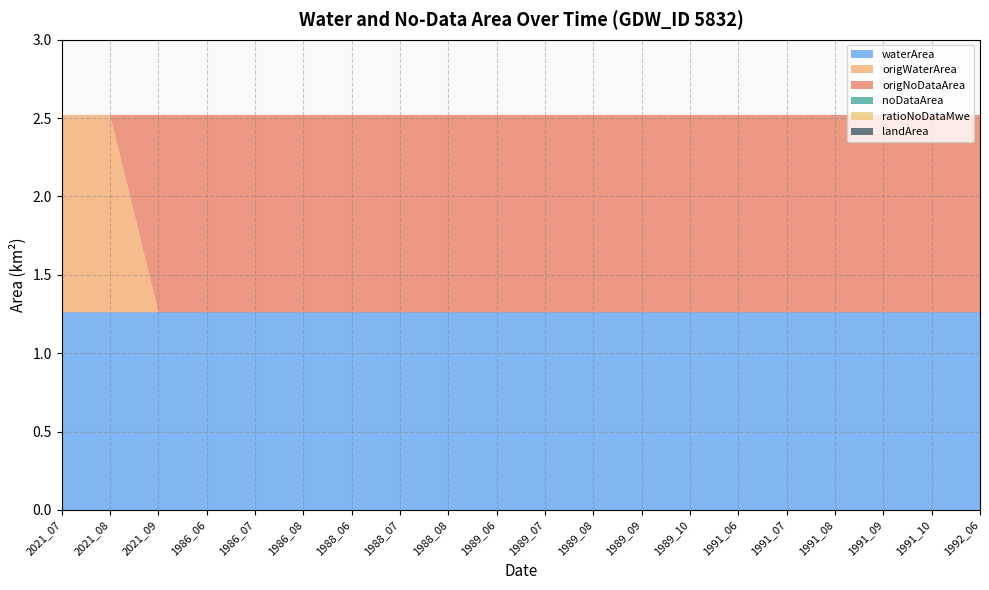

Reading left to right, list all the values displayed in this chart.

waterArea: 2021_07=1.3	2021_08=1.3	2021_09=1.3	1986_06=1.3	1986_07=1.3	1986_08=1.3	1988_06=1.3	1988_07=1.3	1988_08=1.3	1989_06=1.3	1989_07=1.3	1989_08=1.3	1989_09=1.3	1989_10=1.3	1991_06=1.3	1991_07=1.3	1991_08=1.3	1991_09=1.3	1991_10=1.3	1992_06=1.3
origWaterArea: 2021_07=1.3	2021_08=1.3	2021_09=0.0	1986_06=0.0	1986_07=0.0	1986_08=0.0	1988_06=0.0	1988_07=0.0	1988_08=0.0	1989_06=0.0	1989_07=0.0	1989_08=0.0	1989_09=0.0	1989_10=0.0	1991_06=0.0	1991_07=0.0	1991_08=0.0	1991_09=0.0	1991_10=0.0	1992_06=0.0
origNoDataArea: 2021_07=0.0	2021_08=0.0	2021_09=1.3	1986_06=1.3	1986_07=1.3	1986_08=1.3	1988_06=1.3	1988_07=1.3	1988_08=1.3	1989_06=1.3	1989_07=1.3	1989_08=1.3	1989_09=1.3	1989_10=1.3	1991_06=1.3	1991_07=1.3	1991_08=1.3	1991_09=1.3	1991_10=1.3	1992_06=1.3
noDataArea: 2021_07=0.0	2021_08=0.0	2021_09=0.0	1986_06=0.0	1986_07=0.0	1986_08=0.0	1988_06=0.0	1988_07=0.0	1988_08=0.0	1989_06=0.0	1989_07=0.0	1989_08=0.0	1989_09=0.0	1989_10=0.0	1991_06=0.0	1991_07=0.0	1991_08=0.0	1991_09=0.0	1991_10=0.0	1992_06=0.0
ratioNoDataMwe: 2021_07=0.0	2021_08=0.0	2021_09=0.0	1986_06=0.0	1986_07=0.0	1986_08=0.0	1988_06=0.0	1988_07=0.0	1988_08=0.0	1989_06=0.0	1989_07=0.0	1989_08=0.0	1989_09=0.0	1989_10=0.0	1991_06=0.0	1991_07=0.0	1991_08=0.0	1991_09=0.0	1991_10=0.0	1992_06=0.0
landArea: 2021_07=0.0	2021_08=0.0	2021_09=0.0	1986_06=0.0	1986_07=0.0	1986_08=0.0	1988_06=0.0	1988_07=0.0	1988_08=0.0	1989_06=0.0	1989_07=0.0	1989_08=0.0	1989_09=0.0	1989_10=0.0	1991_06=0.0	1991_07=0.0	1991_08=0.0	1991_09=0.0	1991_10=0.0	1992_06=0.0